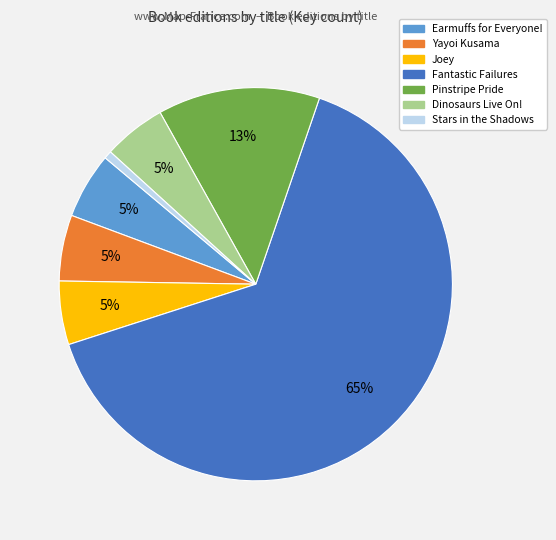

Is it true that Stars in the Shadows is 1% of the pie?

True